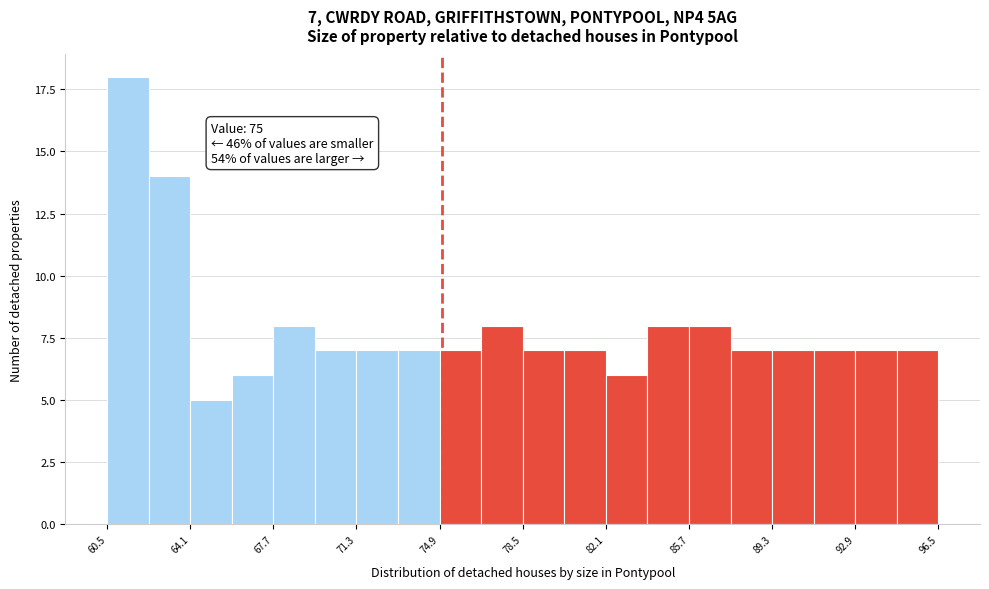

Read against the x-axis, roughly where is the centre of the tallest bar?

61.5